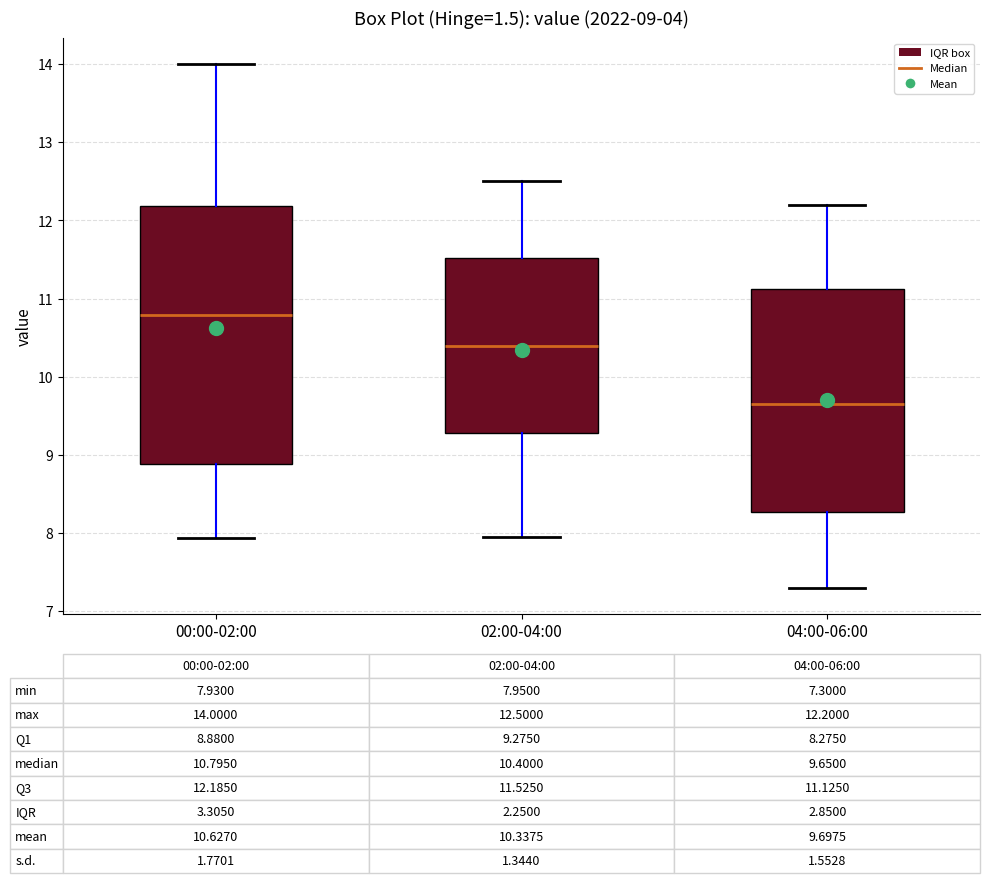

Which box has the lowest median line?

04:00-06:00